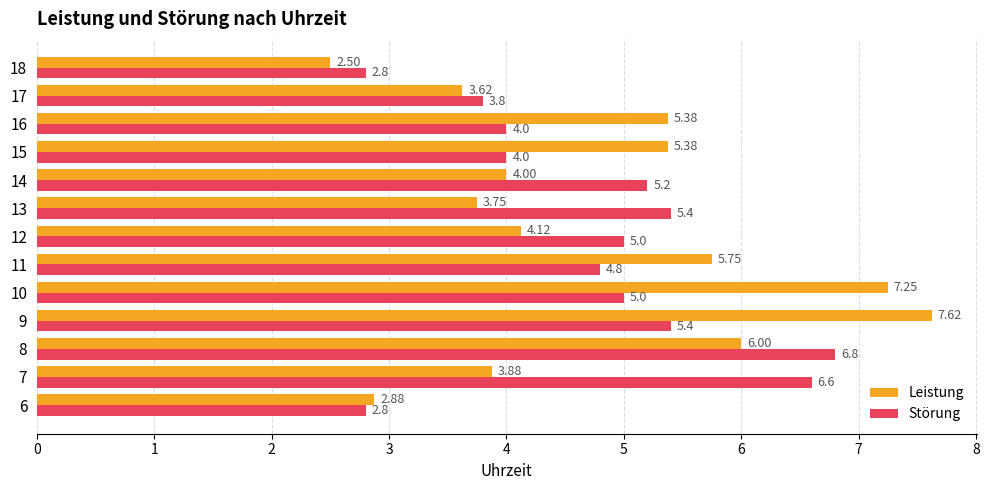

What is the total value across all series at 11?

10.6